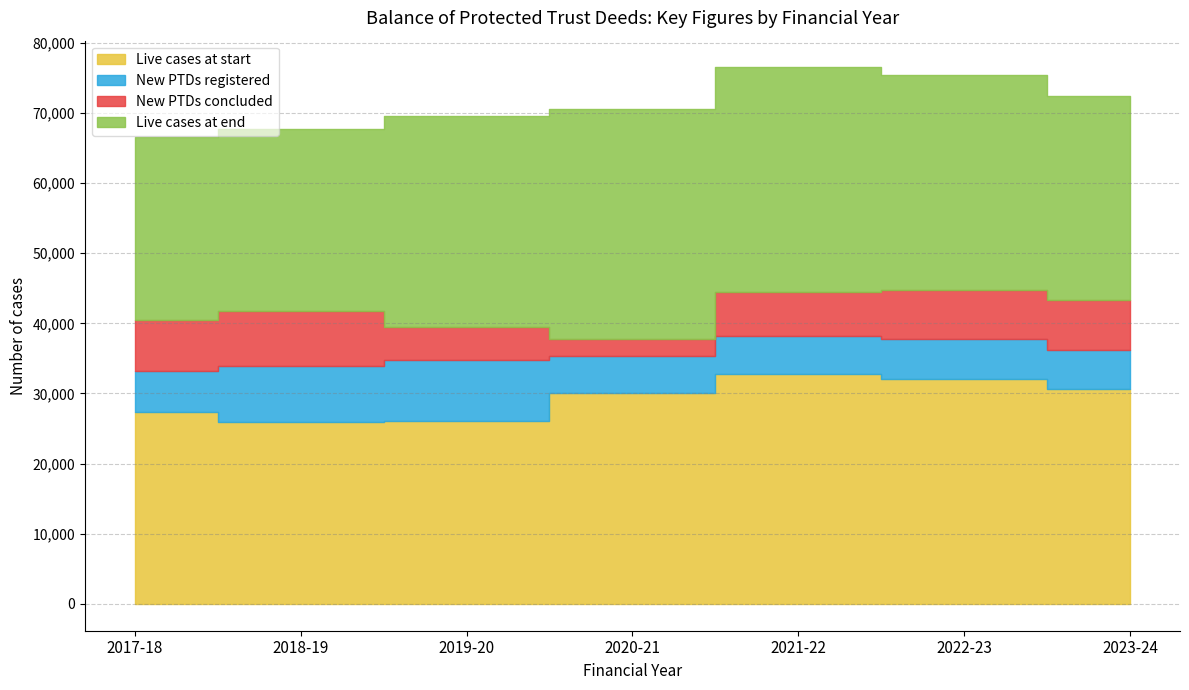

Does the chart have visible grid lines?

Yes